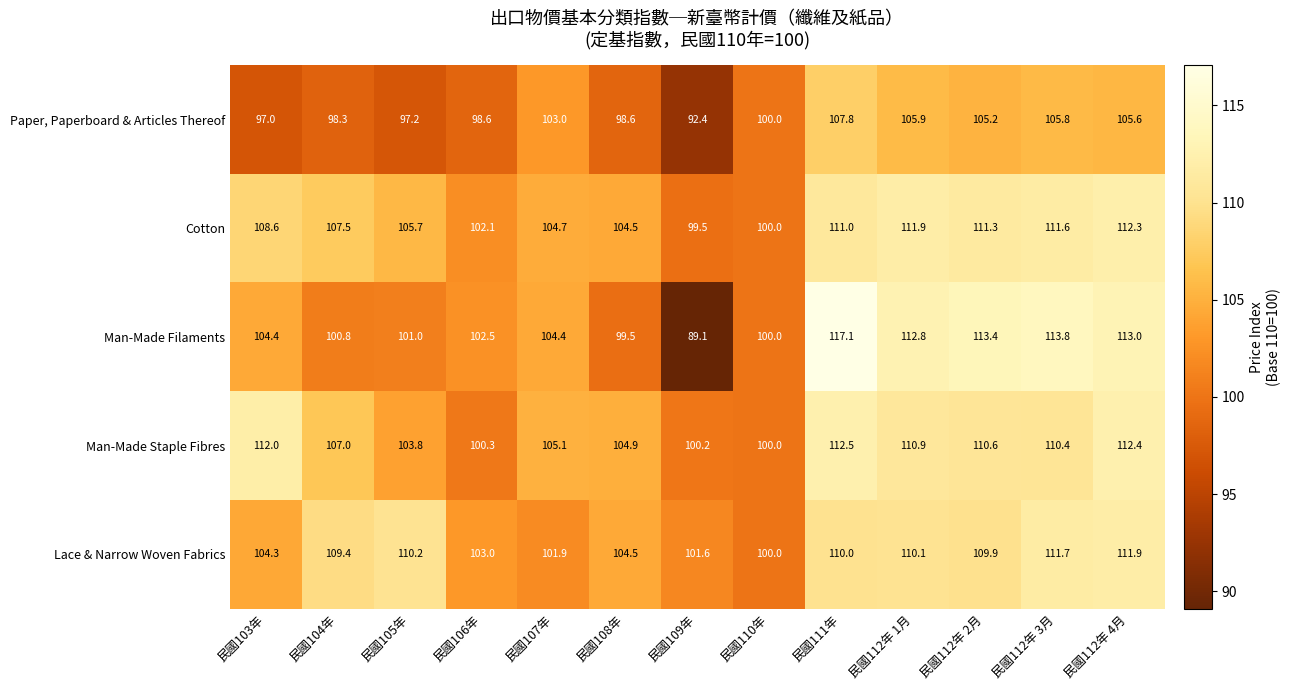

What is the difference between the maximum and minimum values in the Lace & Narrow Woven Fabrics series?

11.9